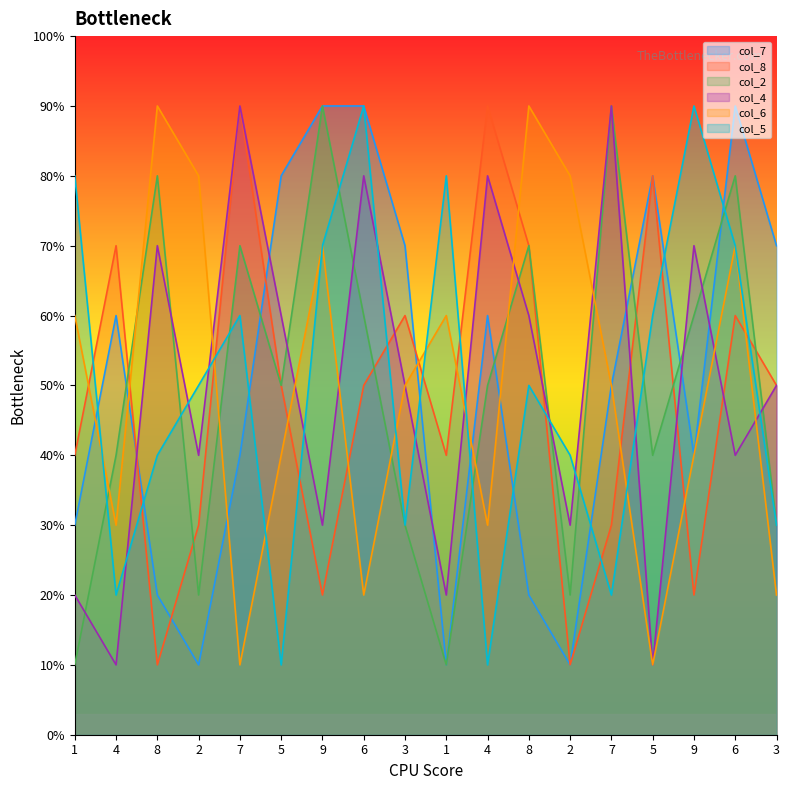

True or false: col_7 has more than 0 points higher than both neighbors.

True